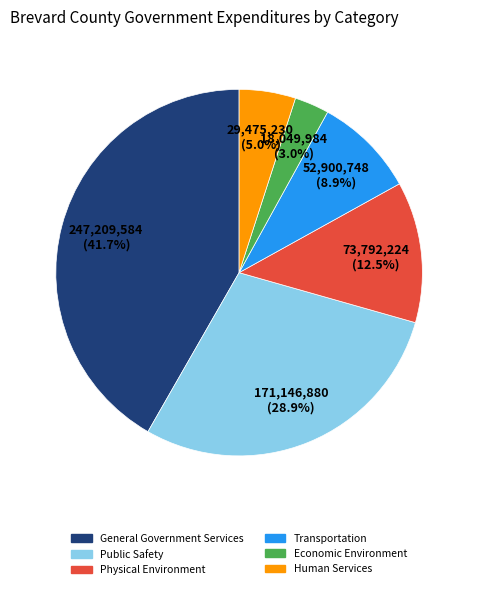

What is the ratio of the value at General Government Services to the value at Public Safety?

1.4